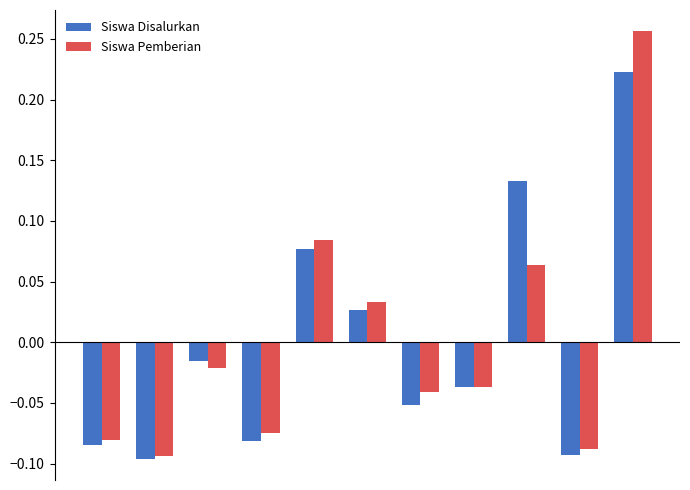

Which series has the widest spread of values?

Siswa Pemberian